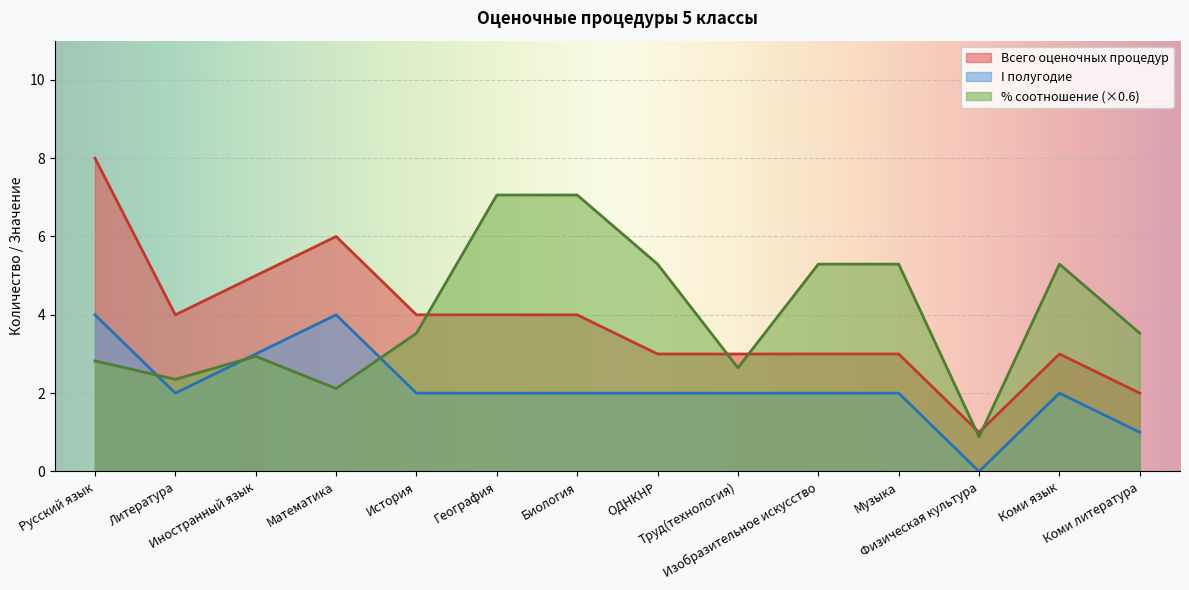

Reading left to right, what are all the values shown in this chart?

Всего оценочных процедур: 8.0	4.0	5.0	6.0	4.0	4.0	4.0	3.0	3.0	3.0	3.0	1.0	3.0	2.0
% соотношение: 2.8	2.4	2.9	2.1	3.5	7.1	7.1	5.3	2.6	5.3	5.3	0.9	5.3	3.5
I полугодие: 4.0	2.0	3.0	4.0	2.0	2.0	2.0	2.0	2.0	2.0	2.0	0.0	2.0	1.0